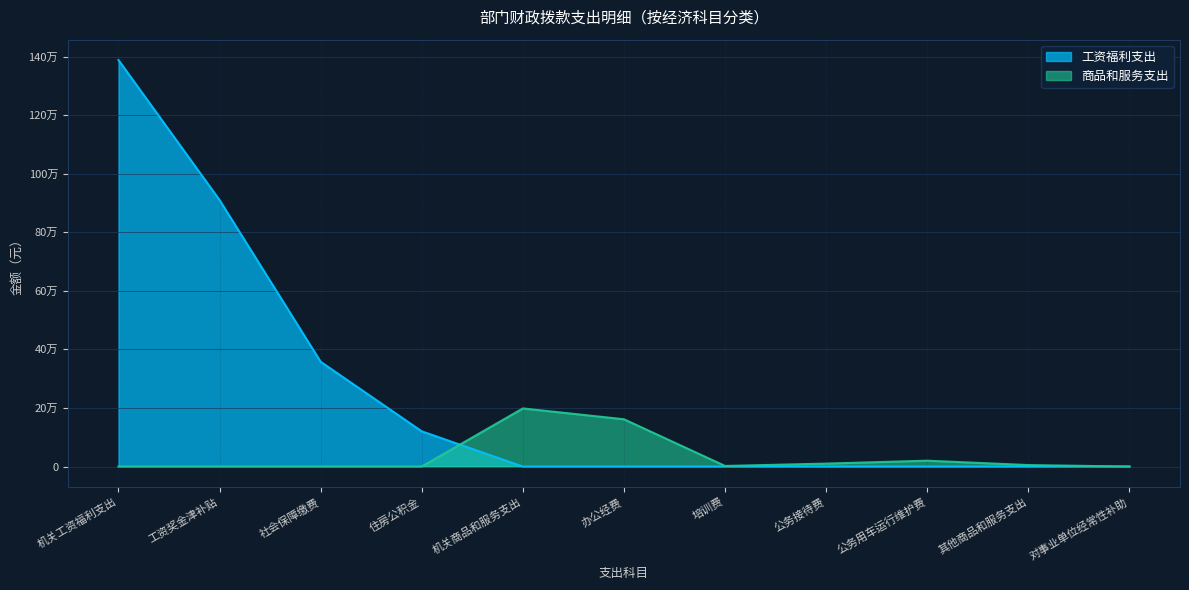

Reading left to right, transcribe all the data shown in this chart.

工资福利支出: 1388355.9	910196.0	357860.4	120299.5	0.0	0.0	0.0	0.0	0.0	0.0	0.0
商品和服务支出: 0.0	0.0	0.0	0.0	198449.1	161449.1	2000.0	10000.0	20000.0	5000.0	0.0